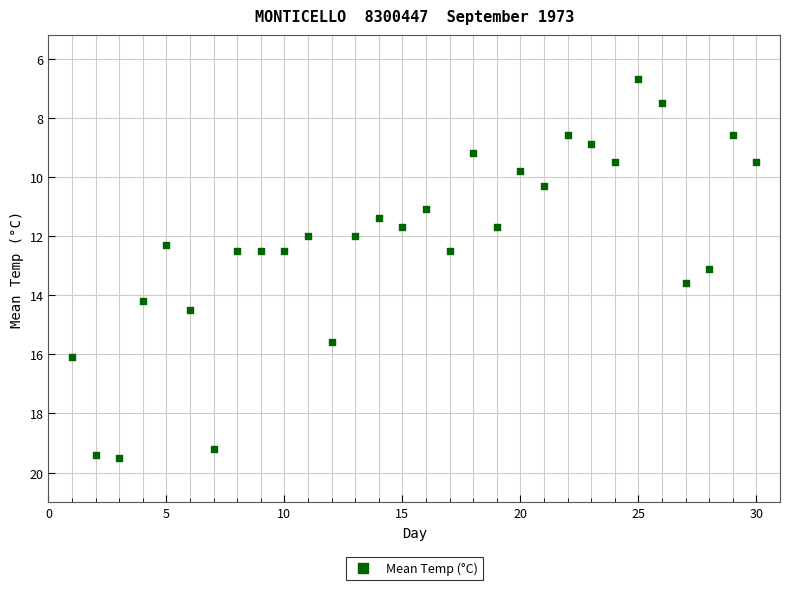

What is the range of X values (max minus min)?

29.0